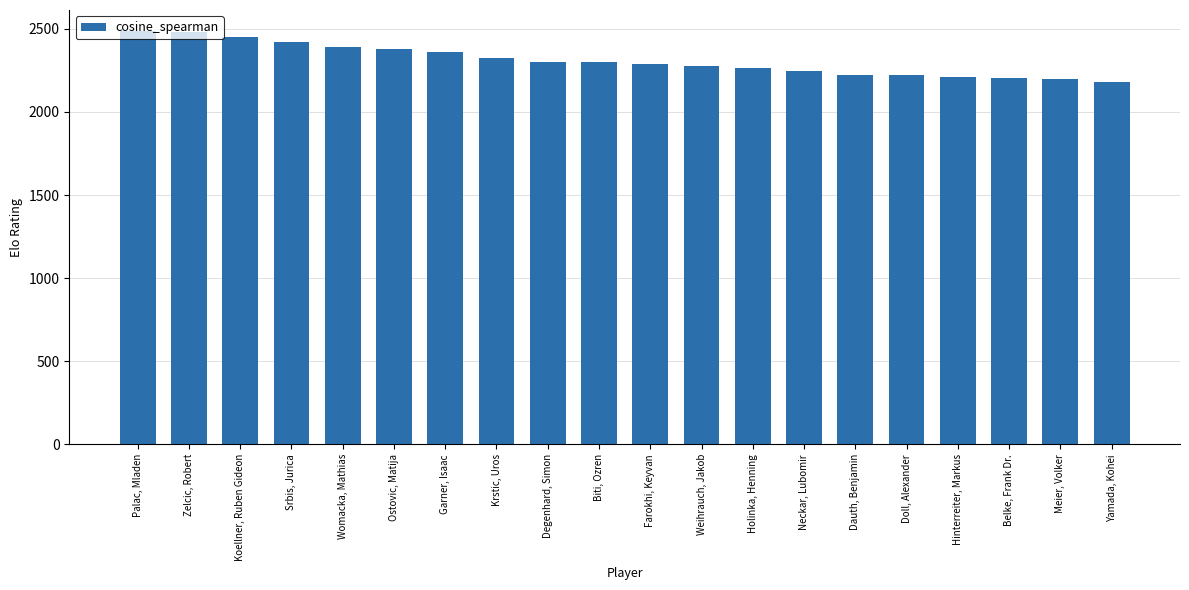

What is the difference between the maximum and minimum values?

310